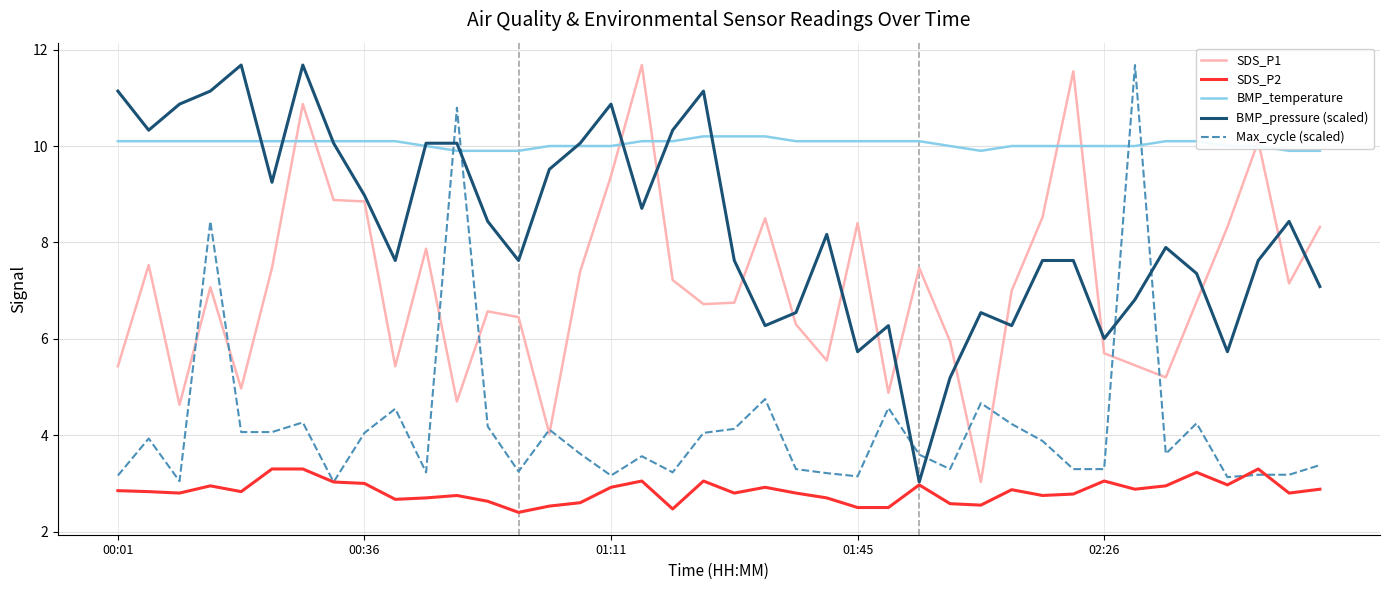

What is the maximum value for BMP_temperature?

10.2